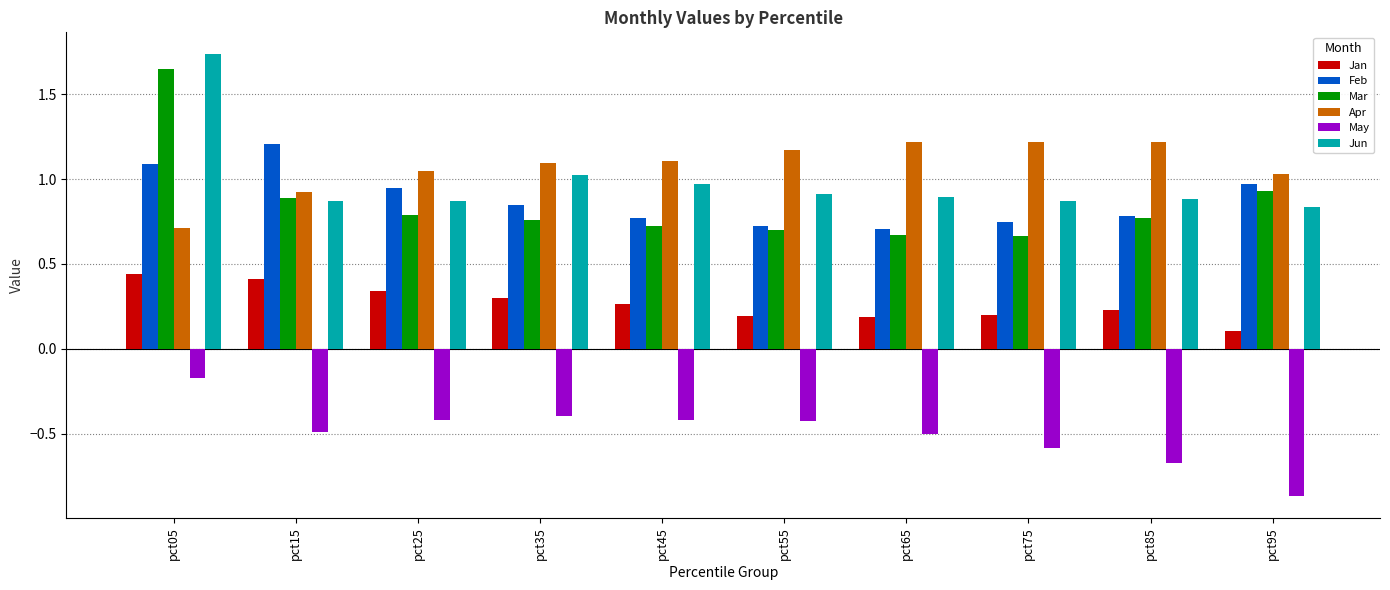

What is the sum of all Apr values?

10.7